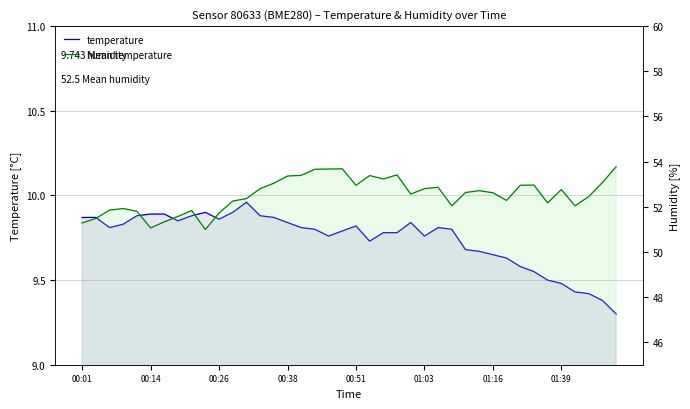

Rank the series by their maximum value, from lowest to highest.

temperature, humidity